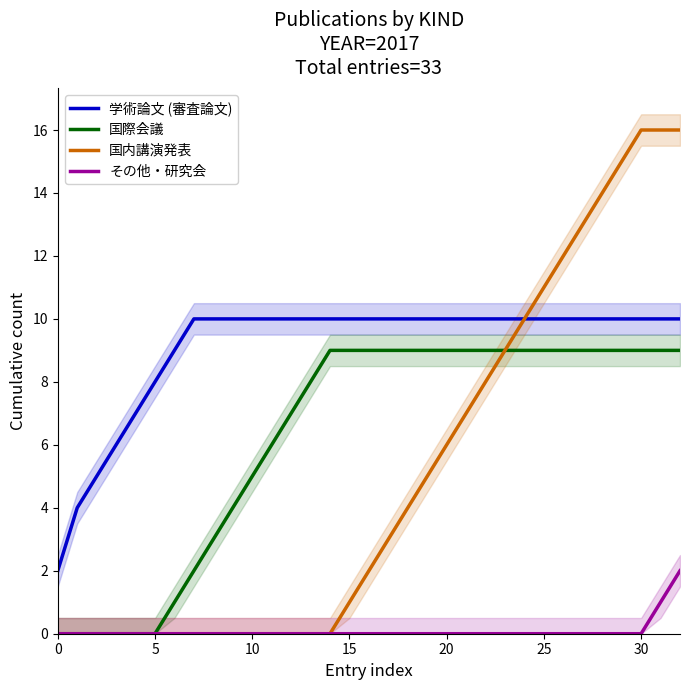

At how many categories does at least one series exceed 11?

7